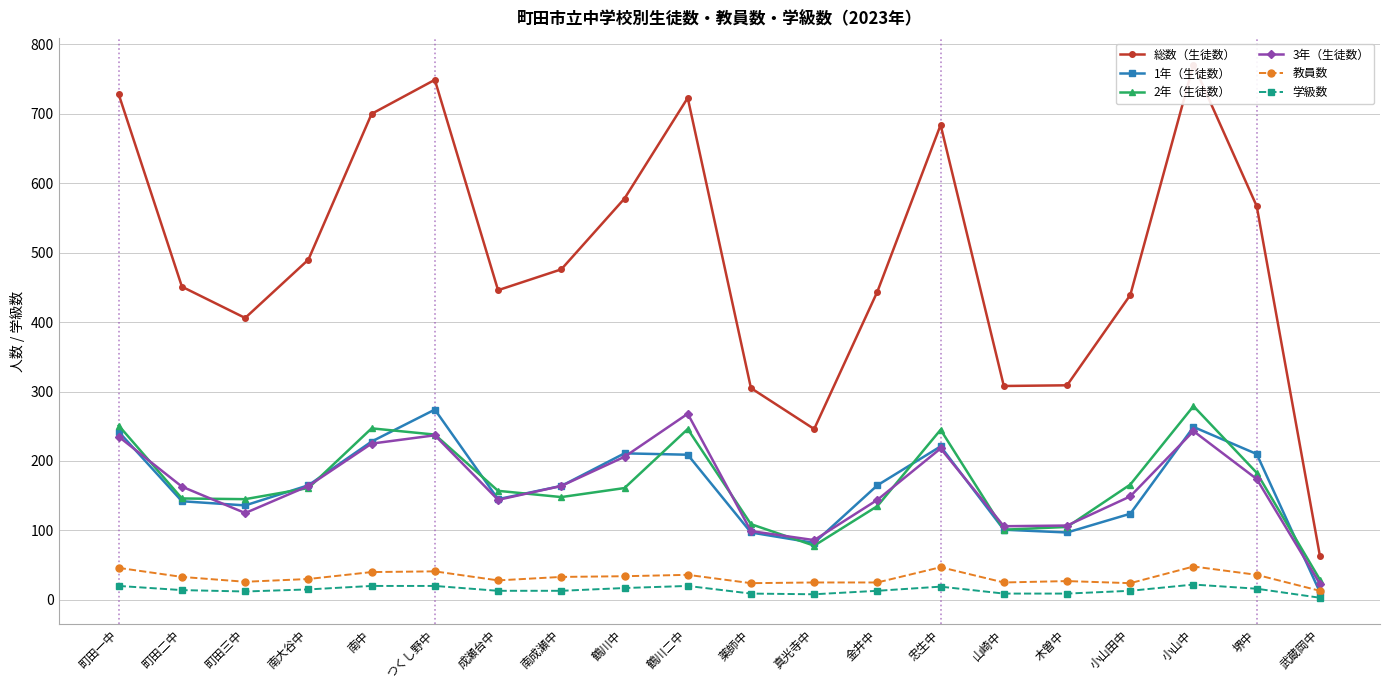

Does the chart have visible grid lines?

Yes